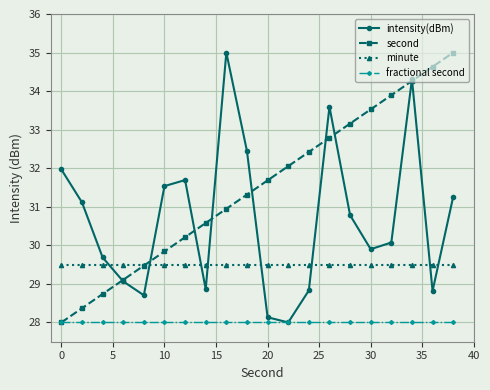

What is the value of the minute point at the 18th from the left?

29.5